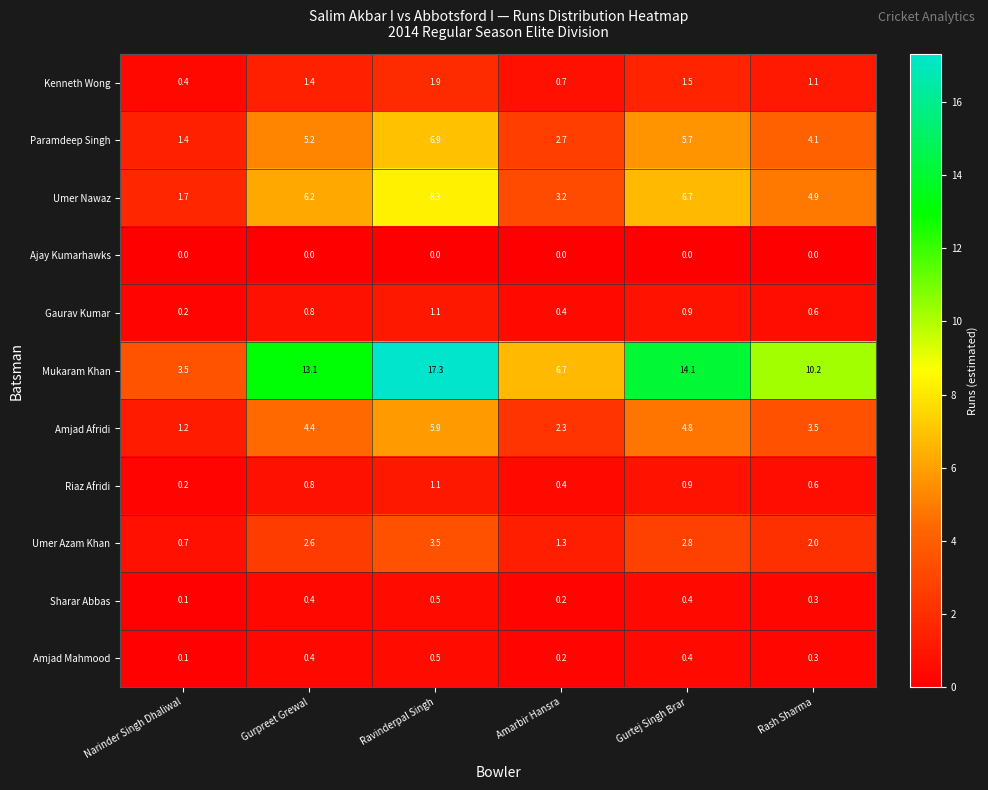

What is the difference between the highest and lowest values at Ravinderpal Singh?

17.3